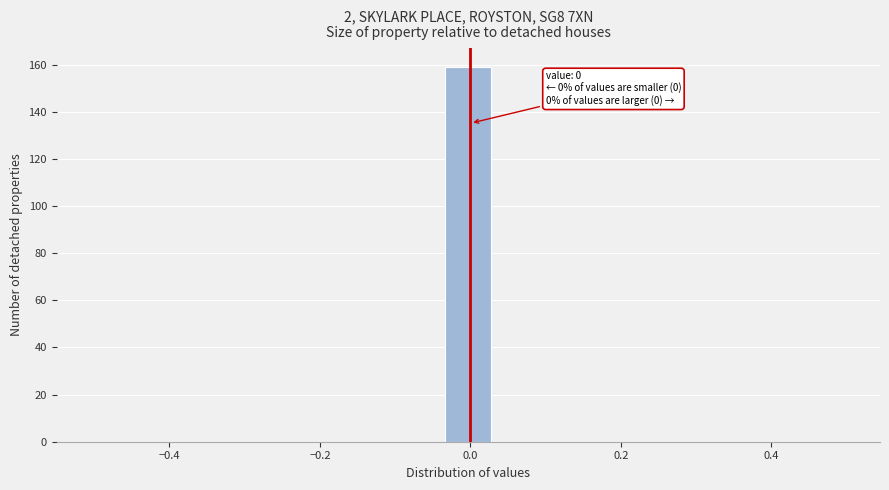

Around what value on the x-axis is the tallest bar? Give the approximate position of its centre, as read against the axis.

0.00